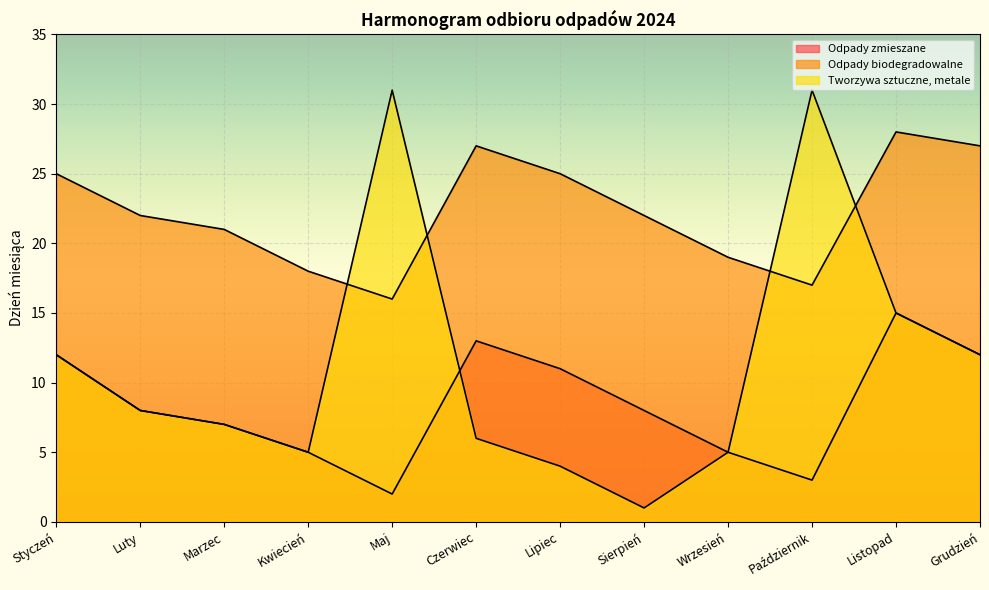

Rank the series by their average value, from lowest to highest.

Odpady zmieszane, Tworzywa sztuczne, metale, Odpady biodegradowalne